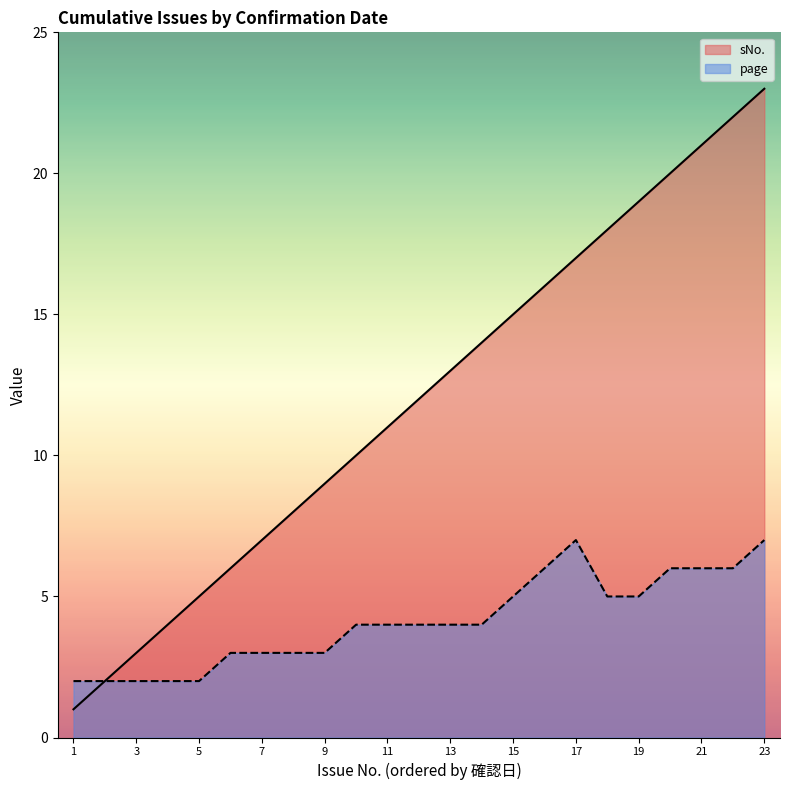

Does the chart have visible grid lines?

No